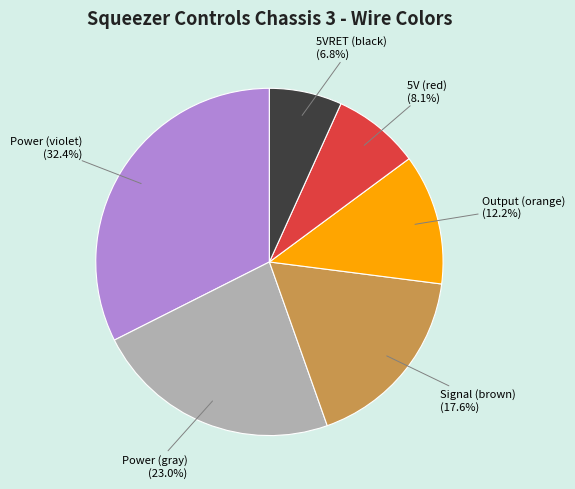

What percentage is NOT represented by Power (violet)?

67.6%